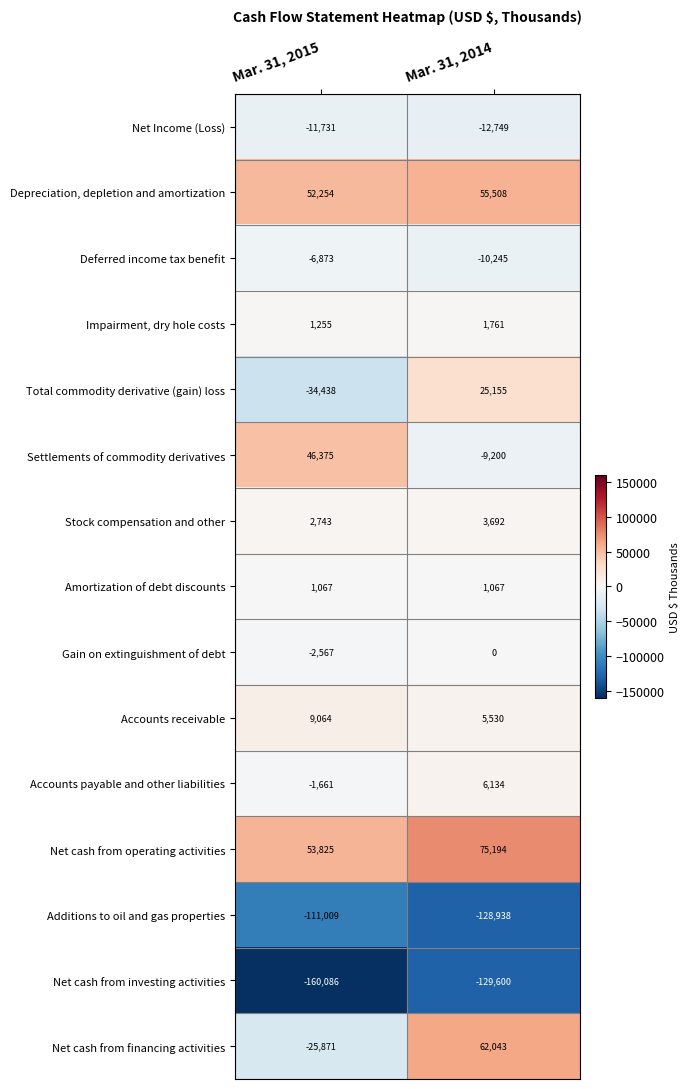

True or false: Accounts receivable has a value of 2043 at Mar. 31, 2014.

False